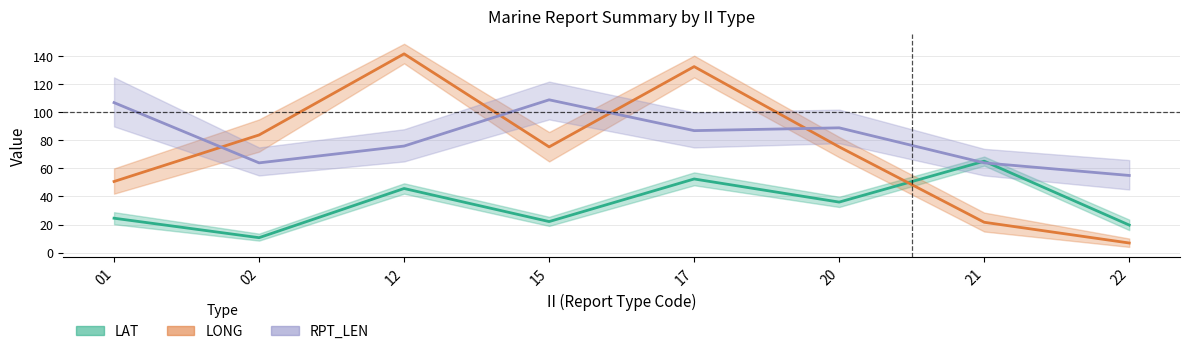

At which category does RPT_LEN (mean) reach its first local peak?

15